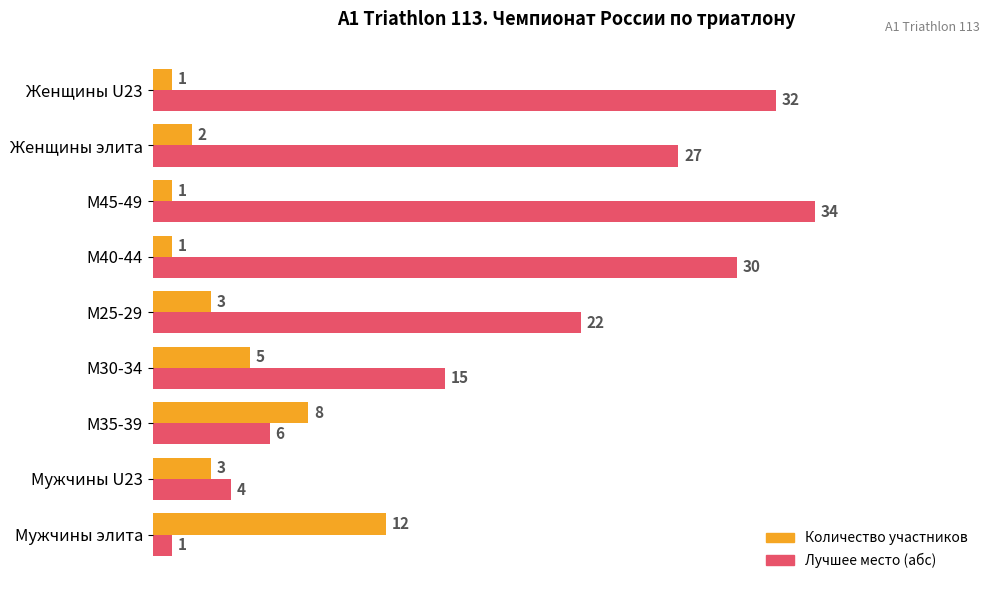

What is the difference between the maximum and minimum values in the Лучшее место (абс) series?

33